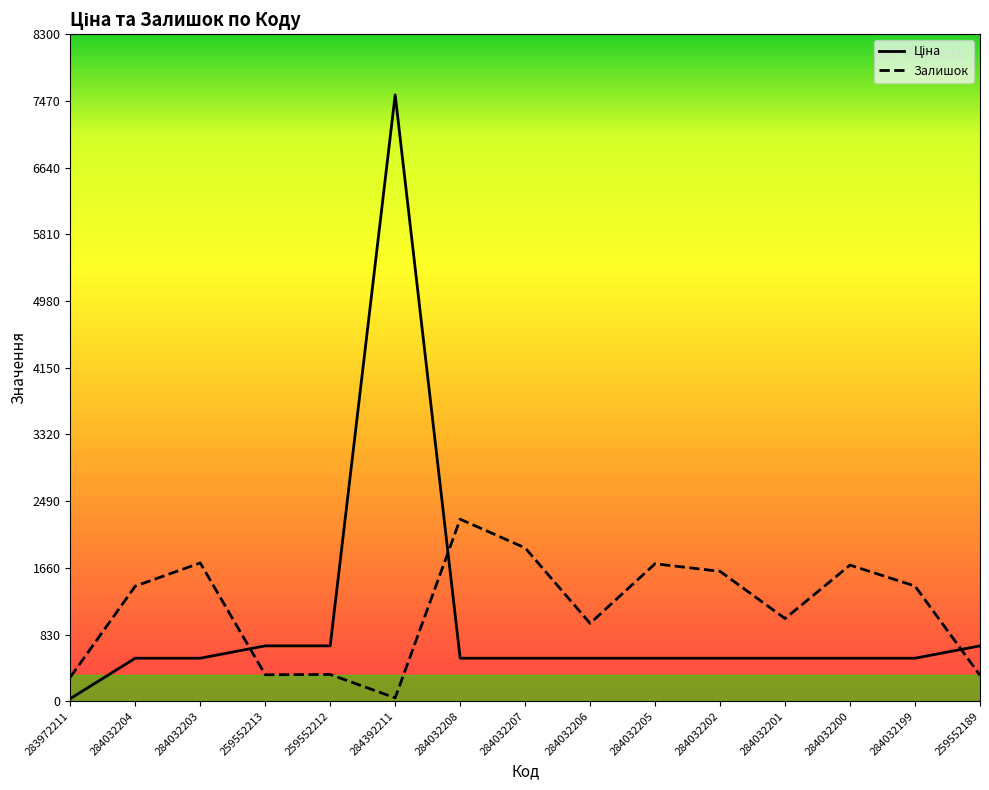

Is the value of Ціна at 284032201 greater than the value of Залишок at 284032202?

No